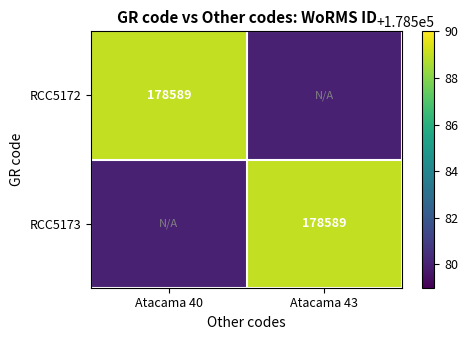

What value does the RCC5173 series have at Atacama 40?

178580